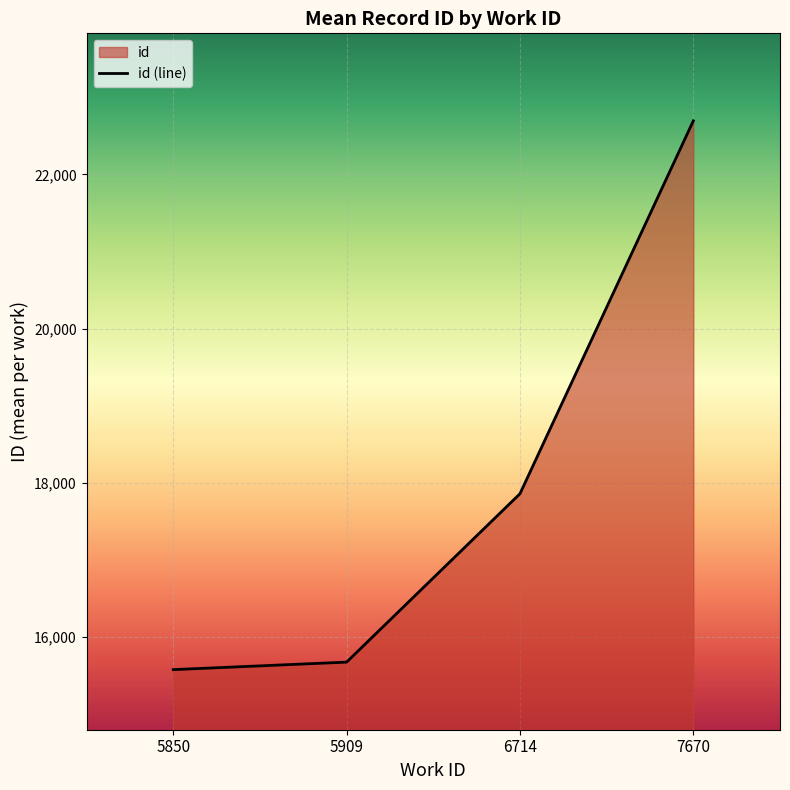

List the labels in order of value, smallest first.

5850, 5909, 6714, 7670